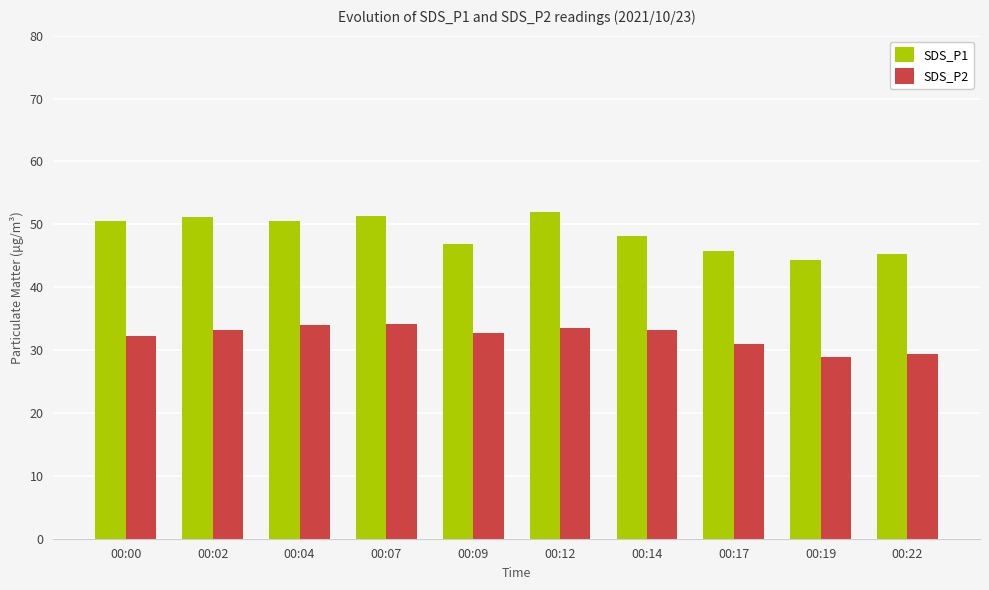

Does the chart contain any negative values?

No